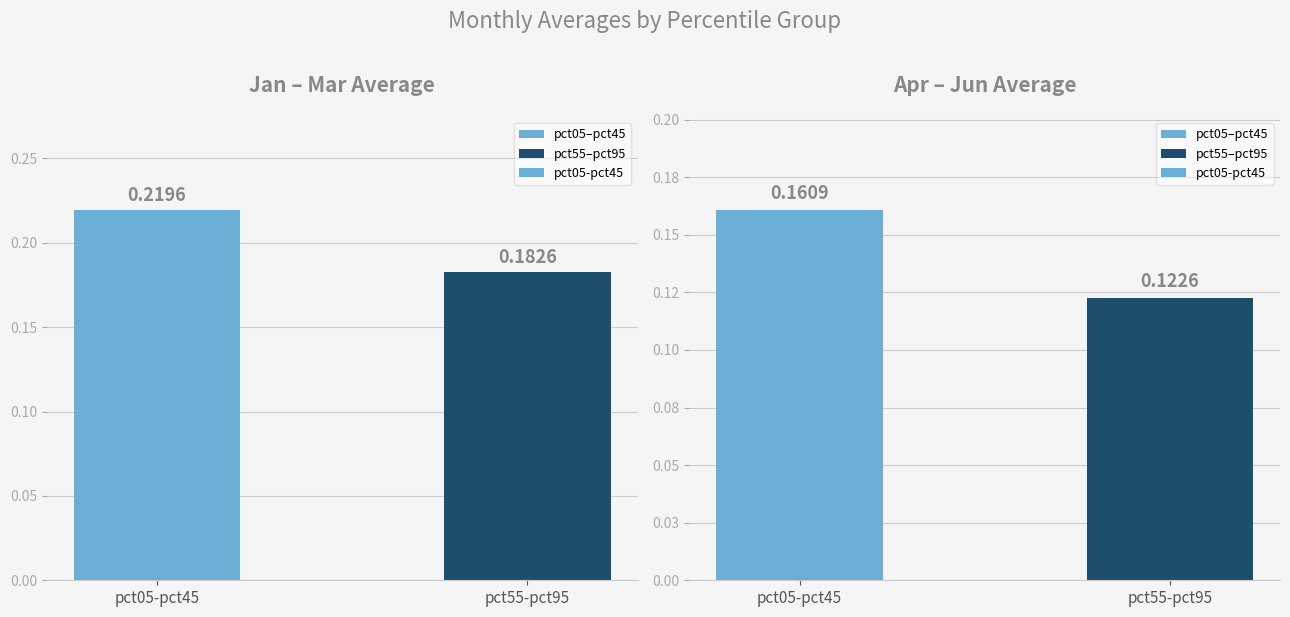

Are the bars horizontal?

No